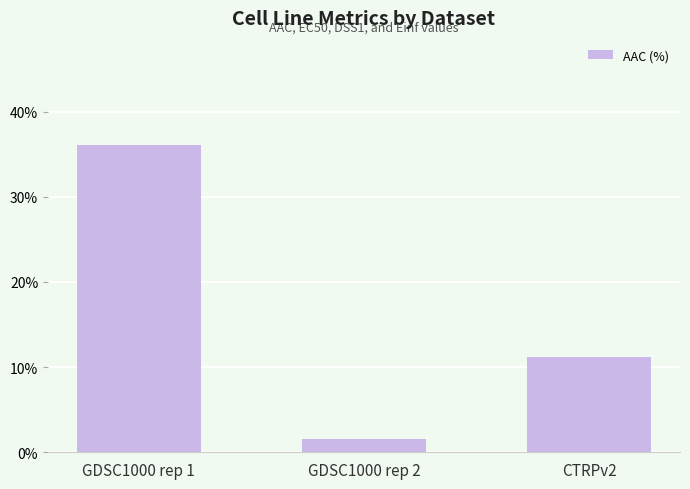

What is the label of the 1st bar from the right?

CTRPv2